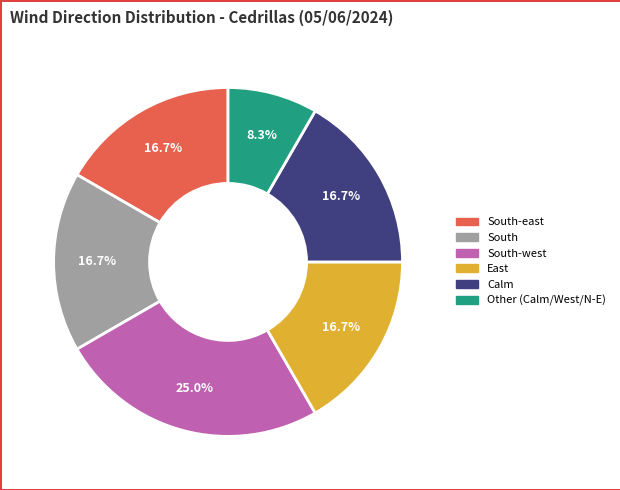

Is there a majority slice in this chart?

No